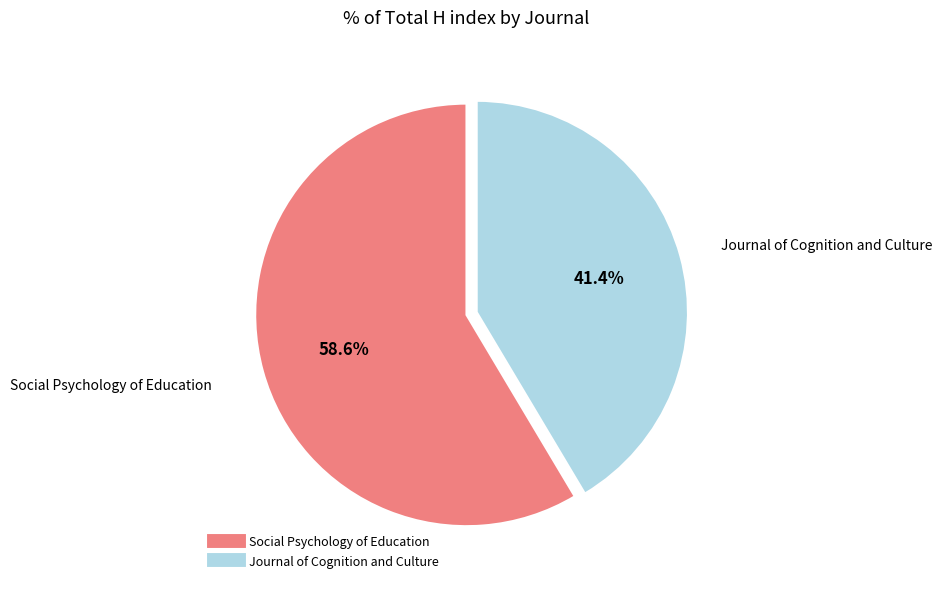

What is the total percentage of Social Psychology of Education and Journal of Cognition and Culture?

100.0%